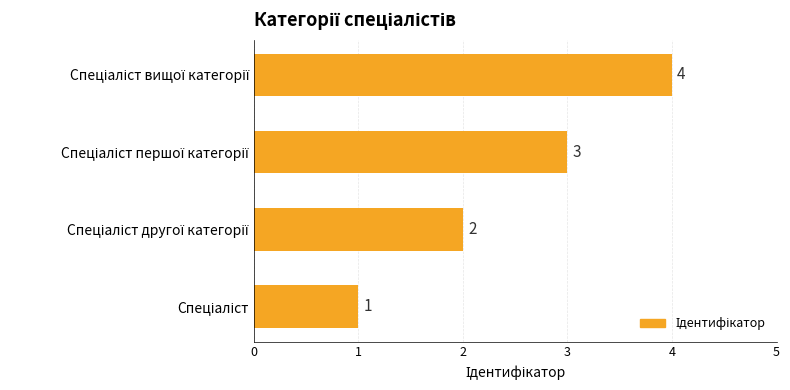

How many values are between 2 and 4?

3